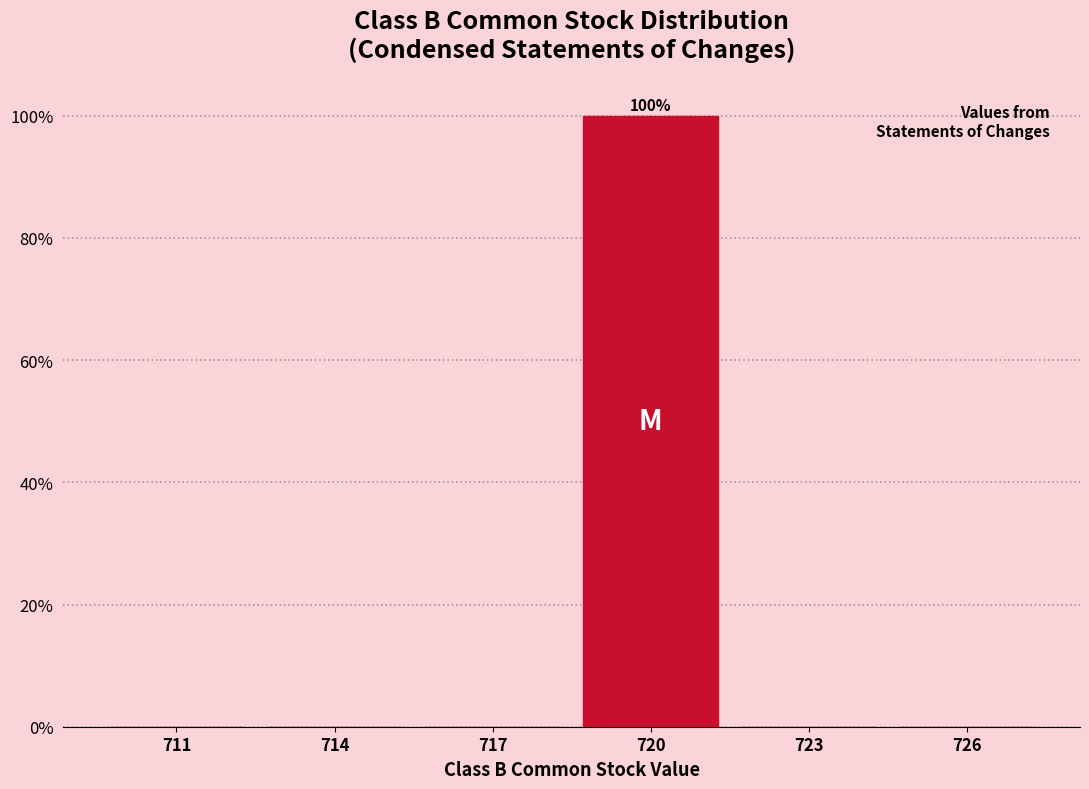

Reading right to left, transcribe all the data shown in this chart.

726=0	723=0	720=100	717=0	714=0	711=0